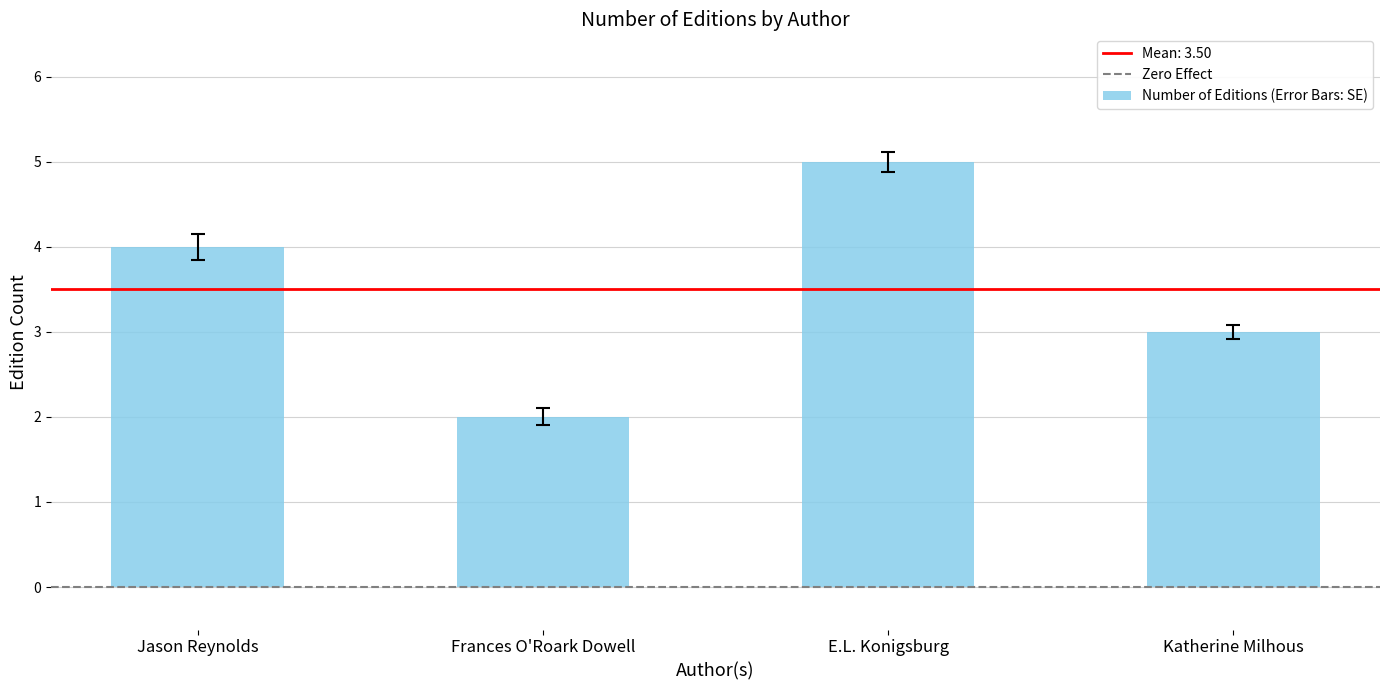

Is it true that the value at E.L. Konigsburg is 8?

False